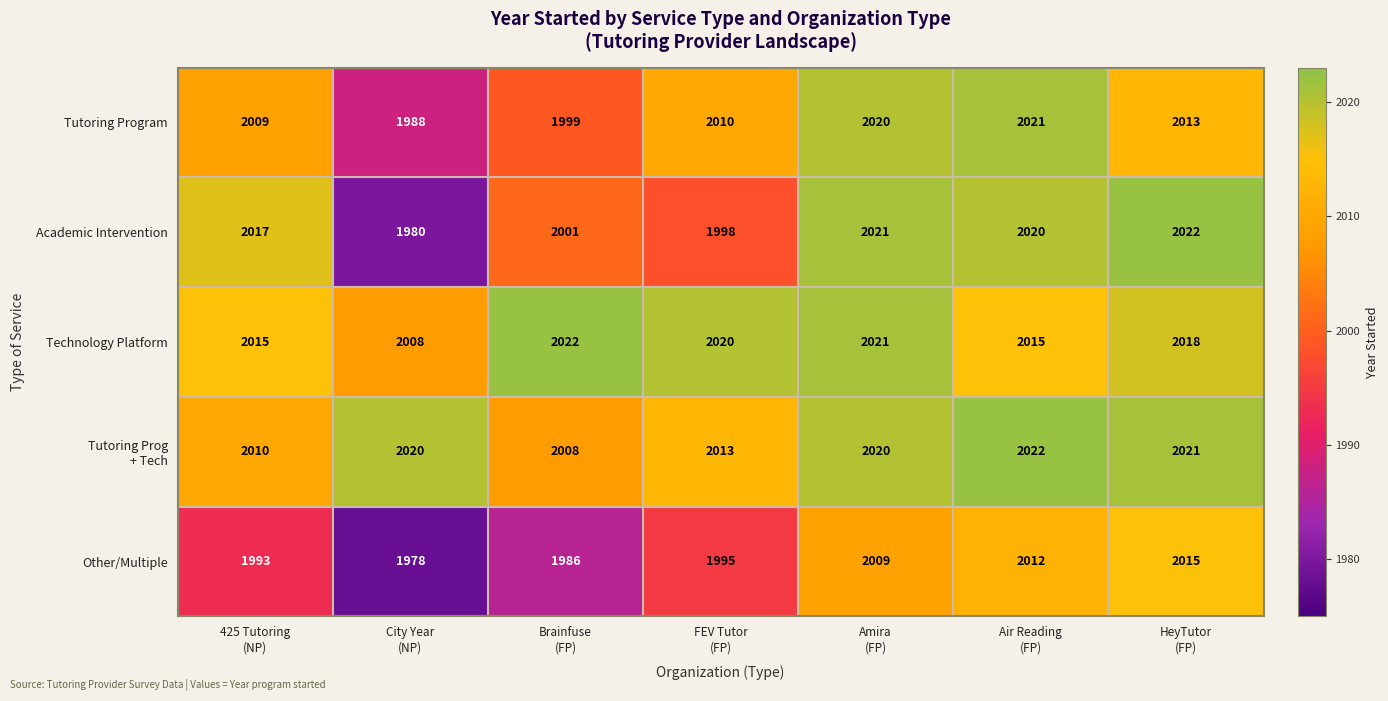

What is the average value of the Academic Intervention series?

2008